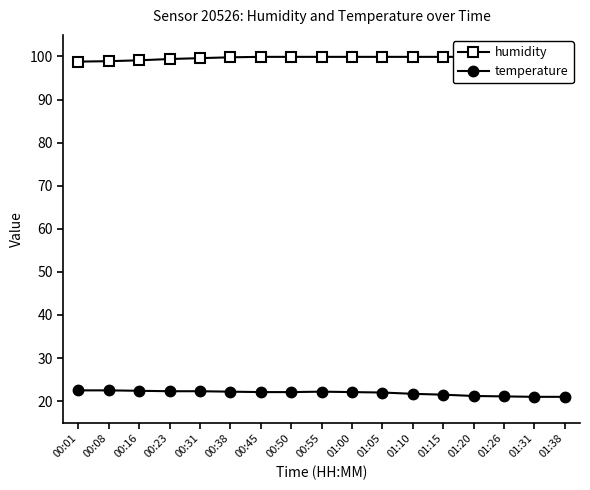

Between 00:16 and 00:23, which series saw the biggest shift?

humidity